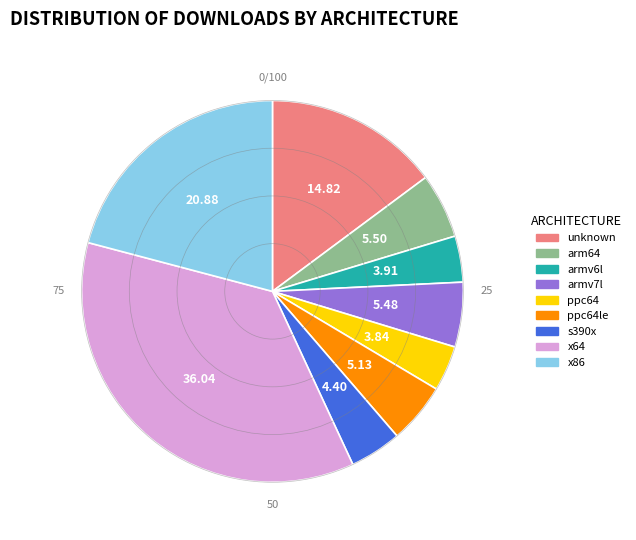

Does any single category account for the majority?

No